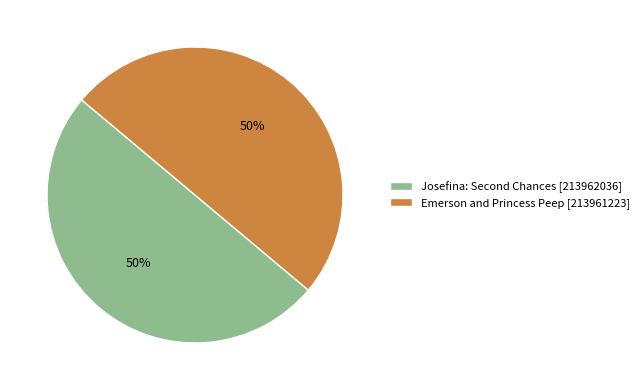

What percentage is the Emerson and Princess Peep slice, to the nearest percent?

50%